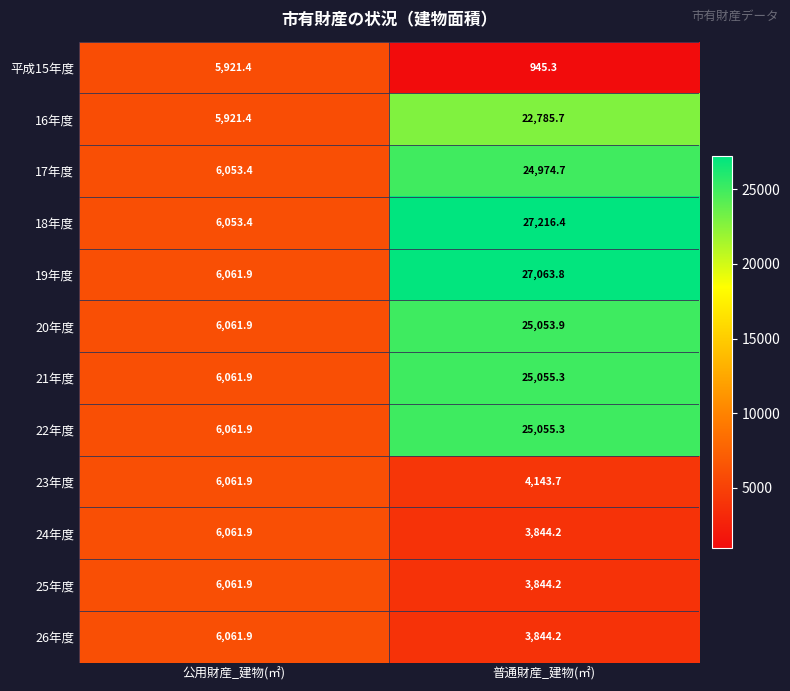

At which category is the sum across all series the highest?

普通財産_建物(㎡)